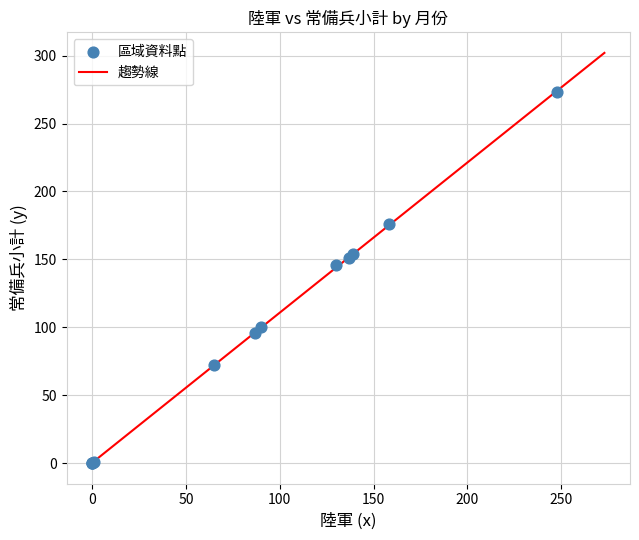

What Y value in the scatter plot is closest to 136?

146